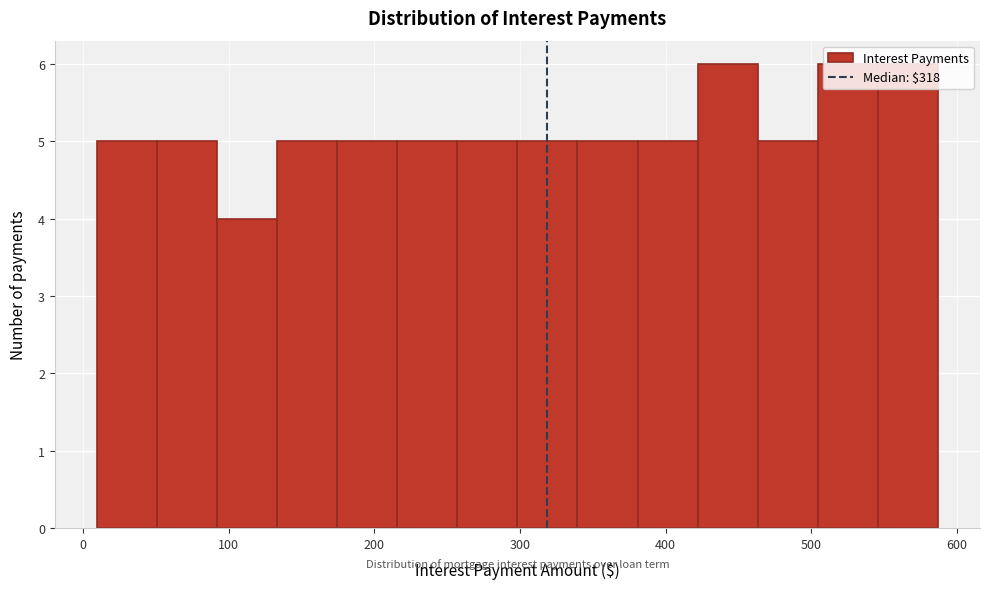

Reading left to right, list every bar in this chart as the range it spans on the x-axis followed by its height. Neither the bar edges nor the heights are printed on the chart, so give them approximately, as read against the axes.

10 to 50: 5
50 to 90: 5
90 to 130: 4
130 to 170: 5
170 to 220: 5
220 to 260: 5
260 to 300: 5
300 to 340: 5
340 to 380: 5
380 to 420: 5
420 to 460: 6
460 to 500: 5
500 to 550: 6
550 to 590: 6